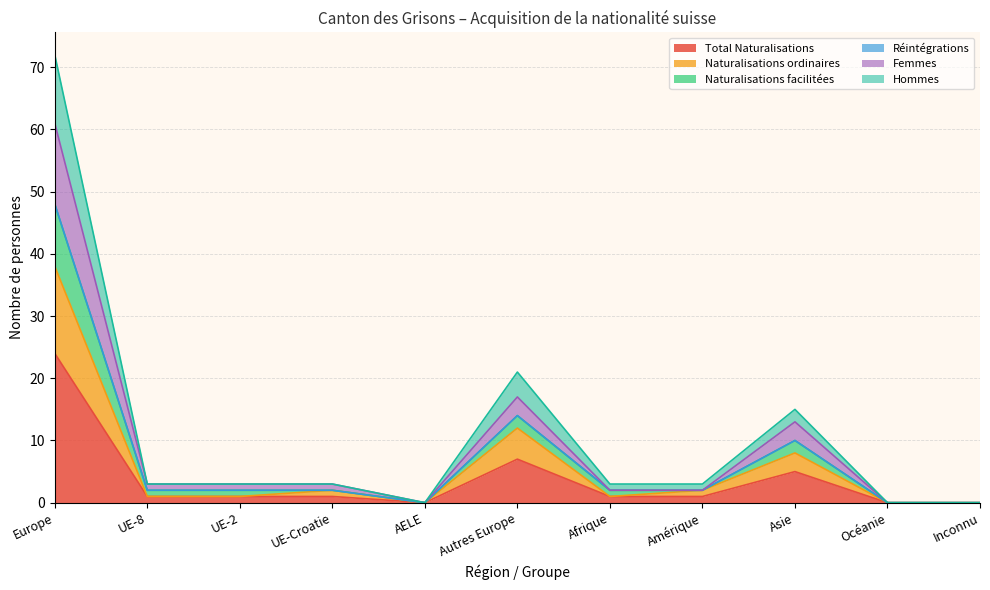

In Total Naturalisations, how many points are lower than both neighbors (excluding endpoints)?

1